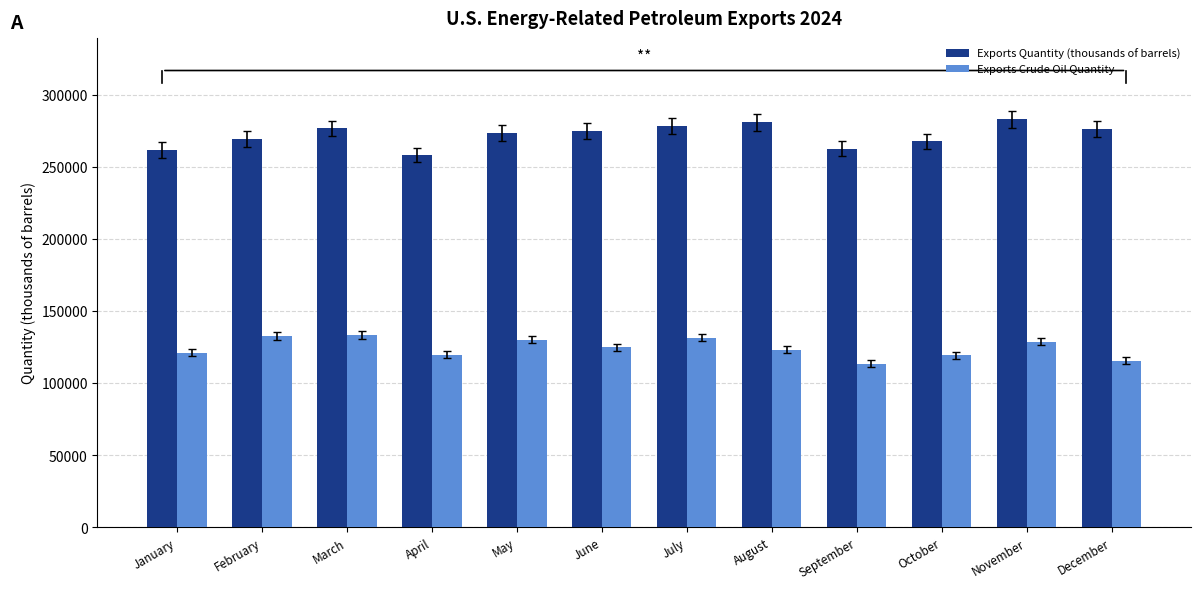

What is the value of the Exports Quantity (thousands of barrels) bar at the 3rd from the left?

276525